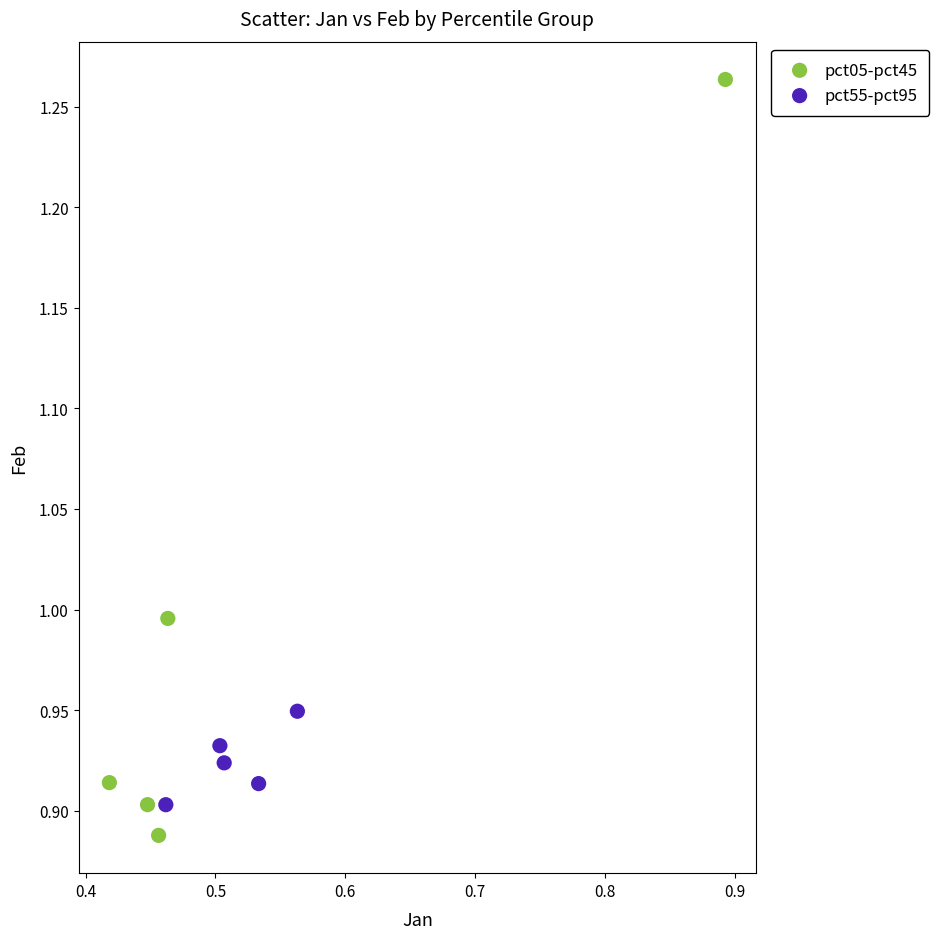

Which series has the widest spread of Y values?

pct05-pct45